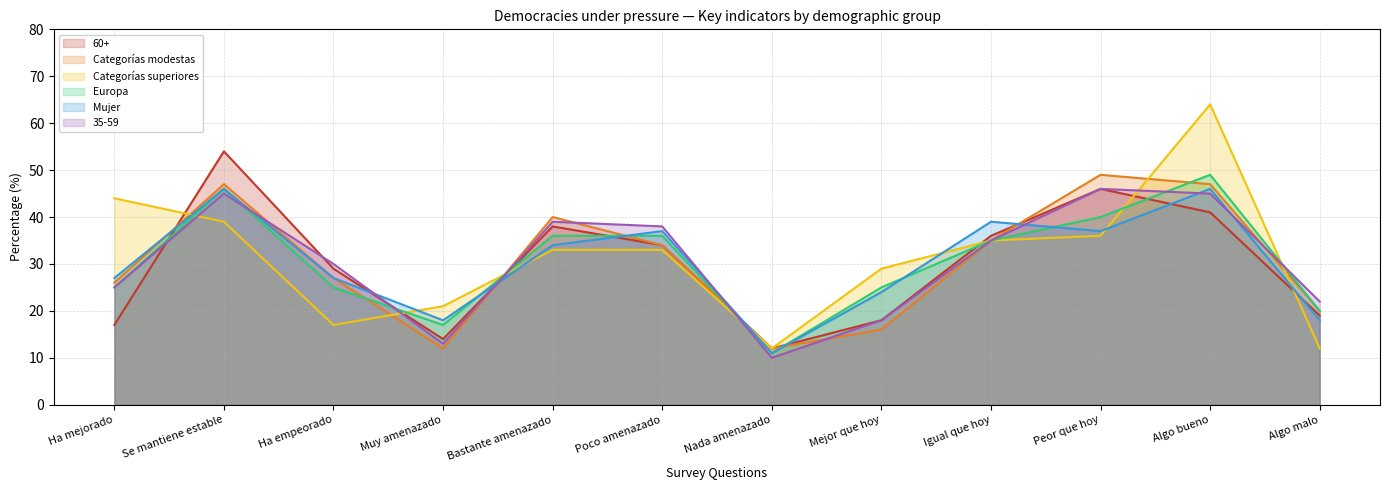

What position from the left is Se mantiene estable?

2